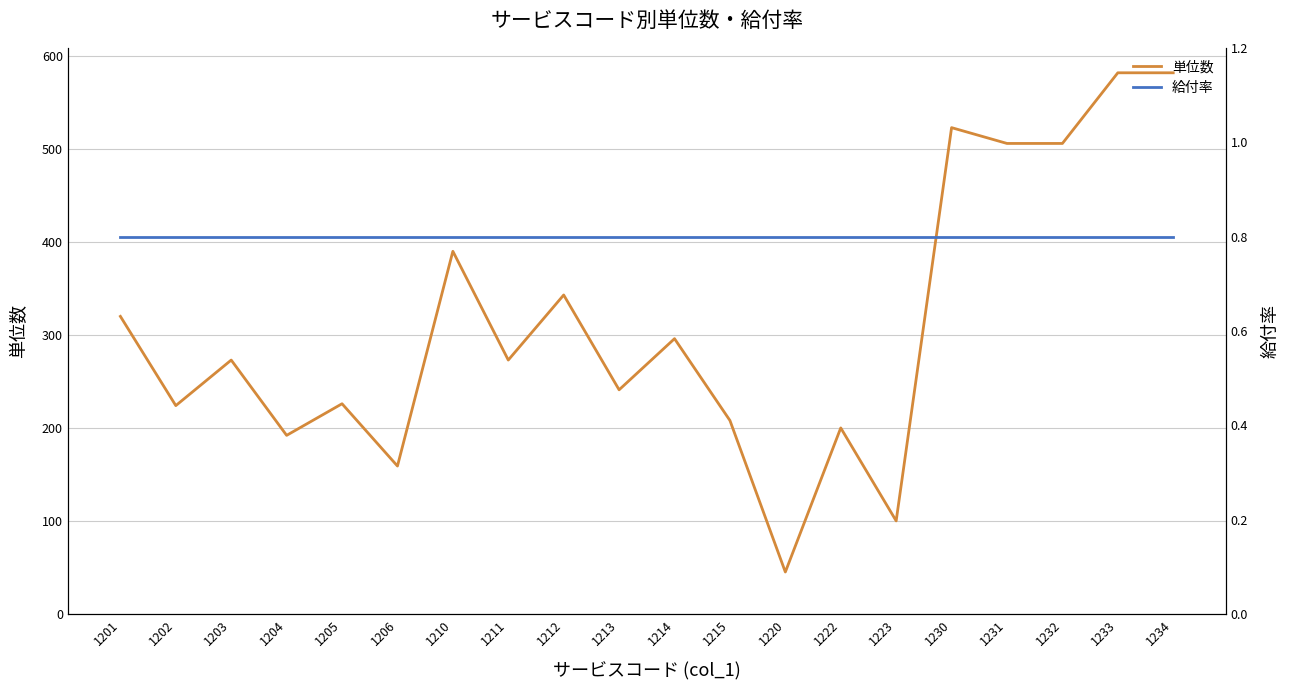

What is the sum of all 給付率 values?

16.0